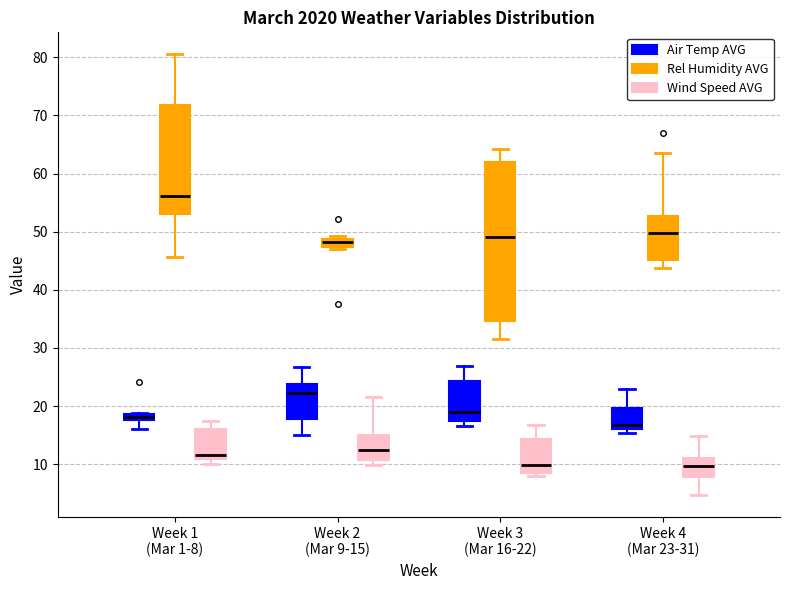

Where is the upper edge of the box for Week 2 (Mar 9-15) (Air Temp AVG) on the y-axis? The values are not printed on the chart, so give them approximately, as read against the axis.

24